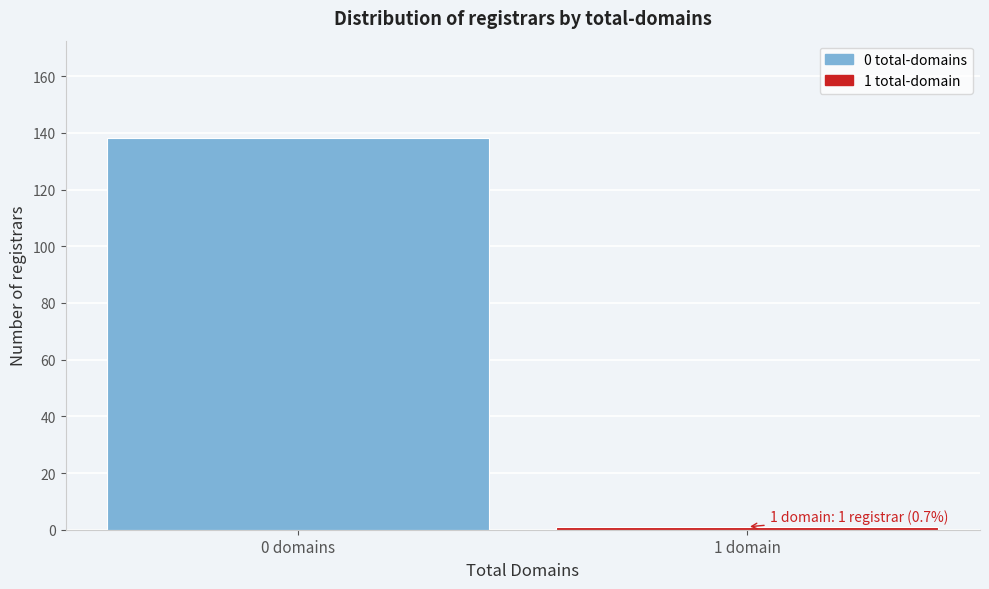

Reading left to right, list all the values displayed in this chart.

0 domains=138	1 domain=1